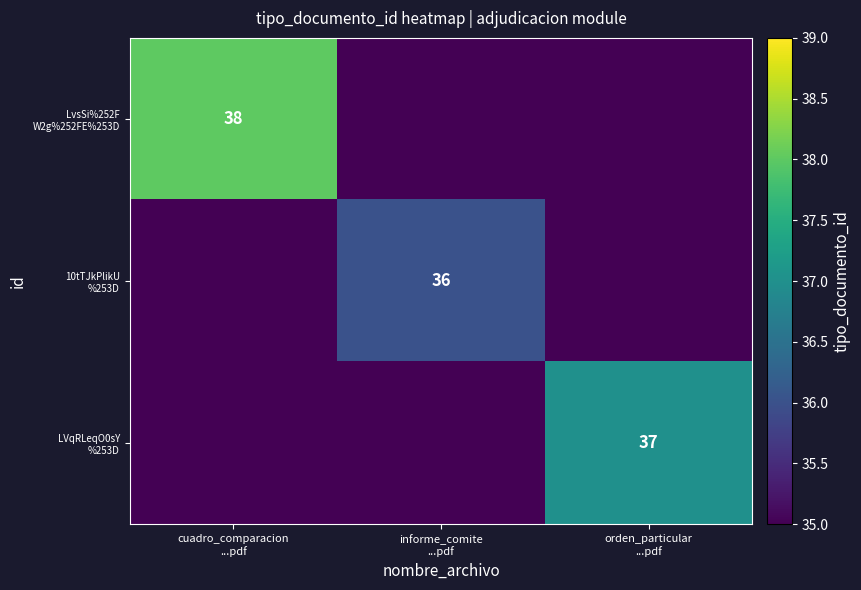

At how many categories does at least one series exceed 33?

3